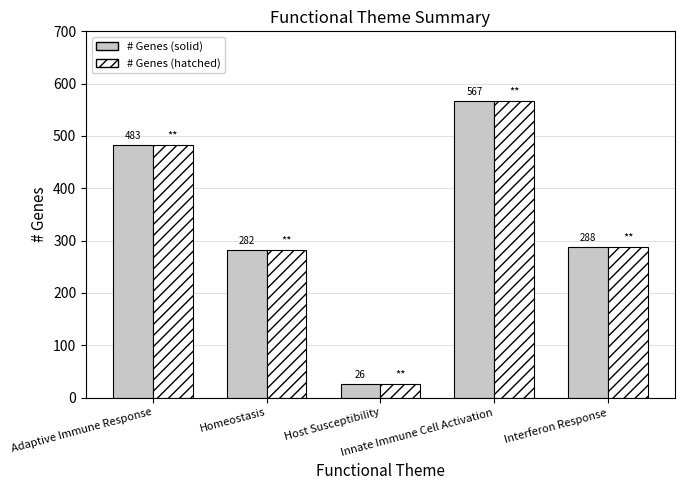

At which category is the sum across all series the highest?

Innate Immune Cell Activation